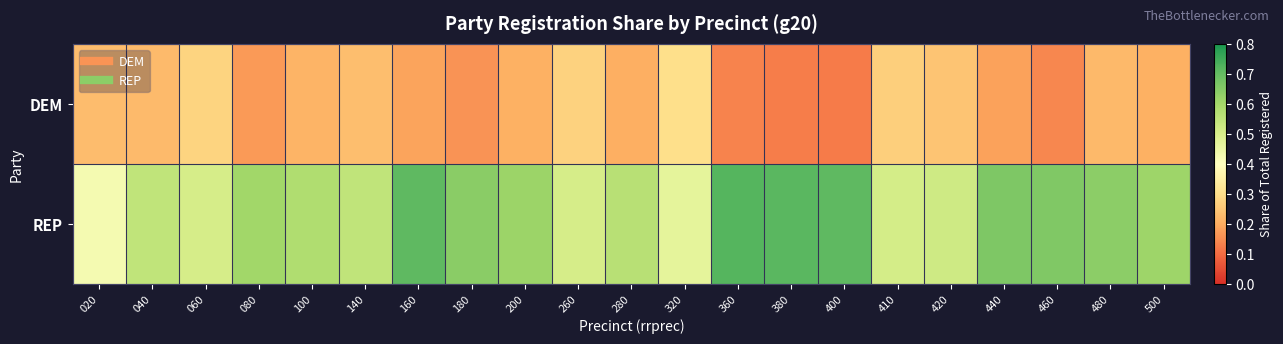

At how many categories does at least one series exceed 0?

21